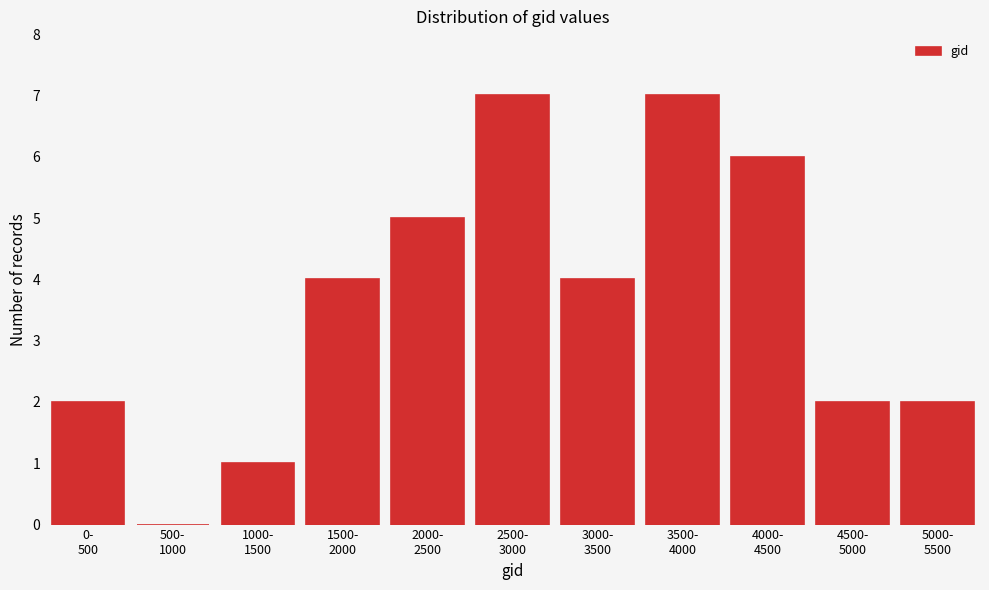

What is the sum of all values?

40